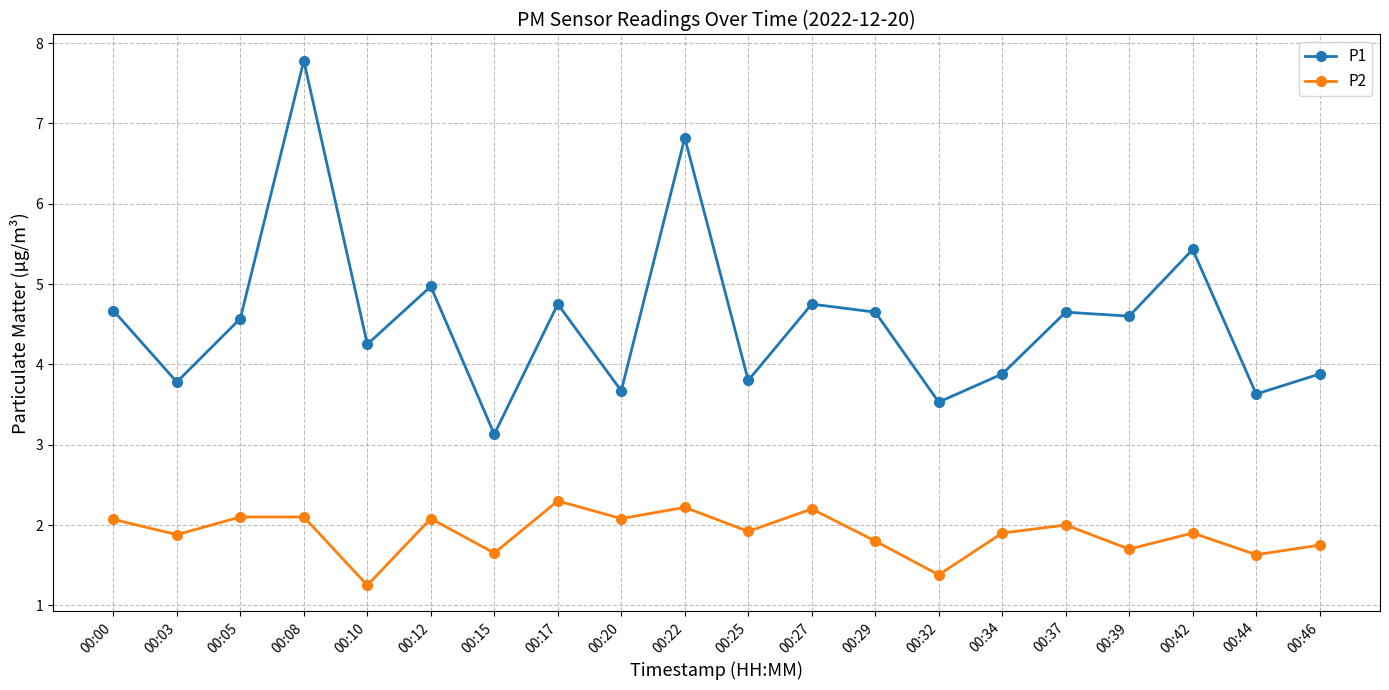

The P1 series shows 7.0 at 00:10. True or false?

False